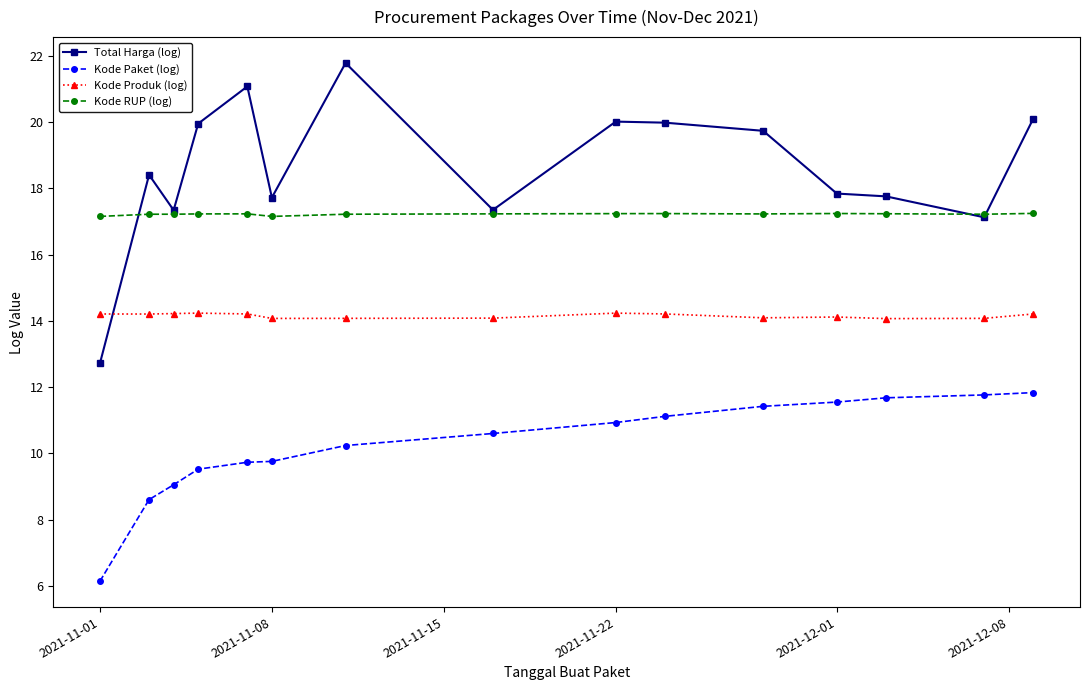

True or false: Kode RUP (log) has more than 2 points higher than both neighbors.

True